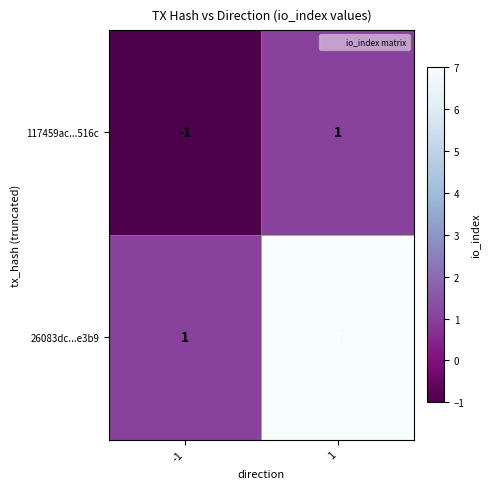

At which category is the sum across all series the highest?

1